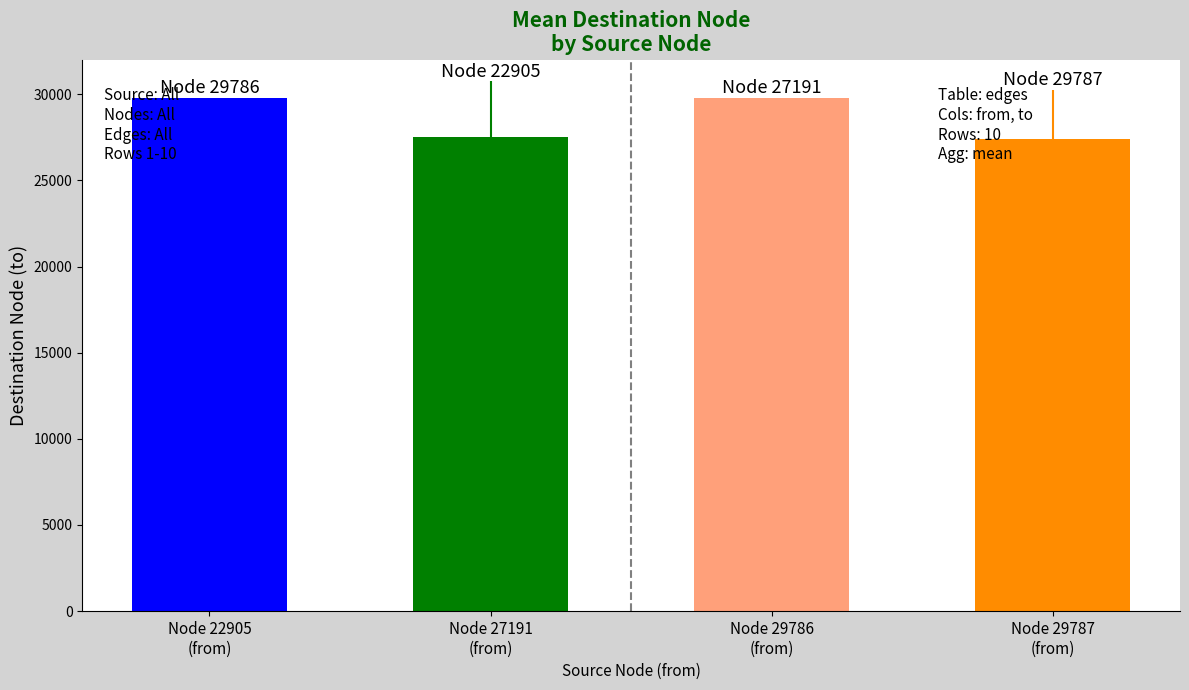

What is the sum of all values?

114485.5